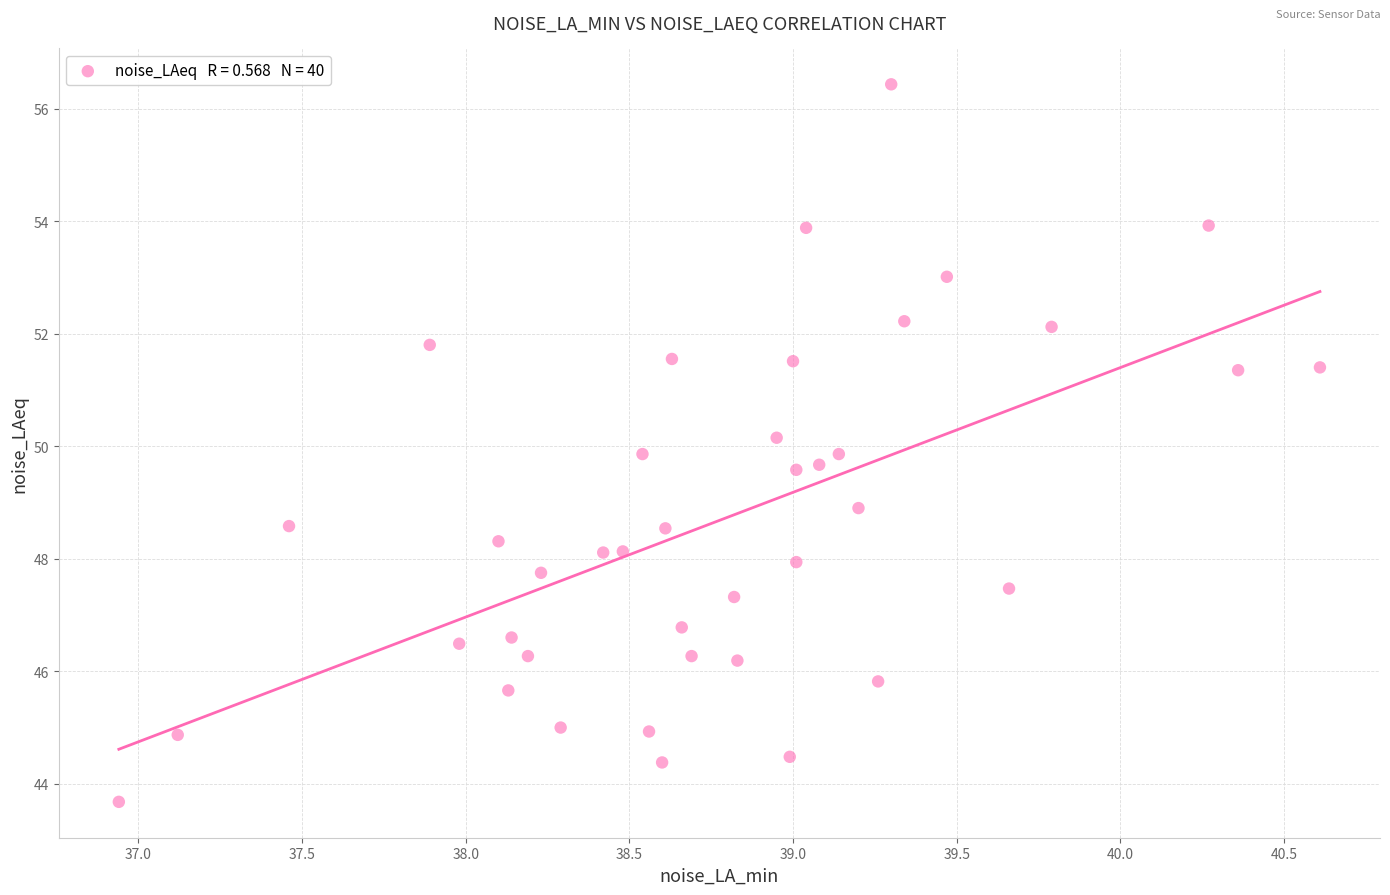

What is the range of X values (max minus min)?

3.7